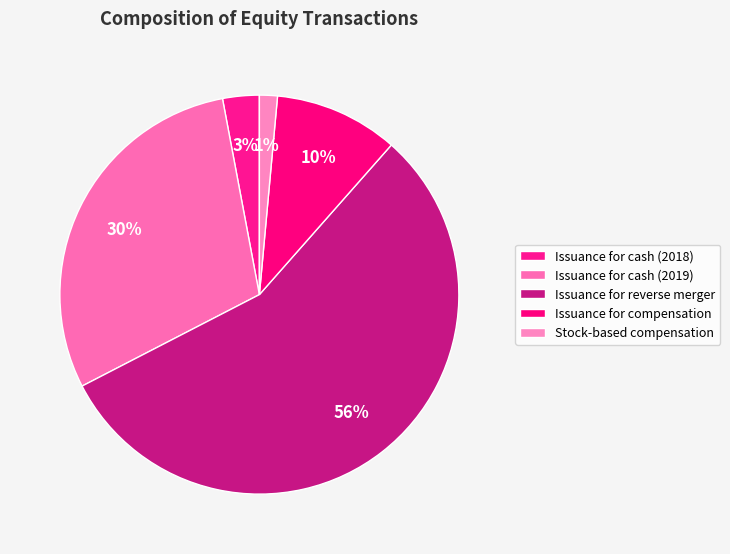

What is the ratio of the value at Issuance for cash (2018) to the value at Issuance for compensation?

0.3